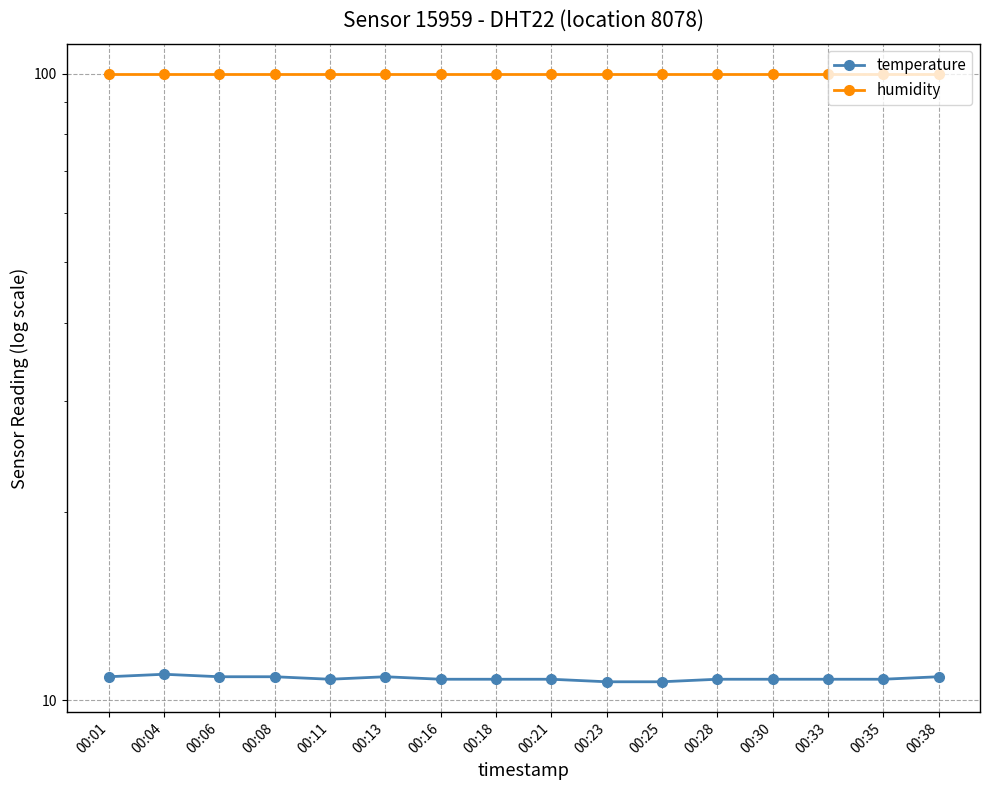

True or false: humidity has more than 1 interior local peaks.

False